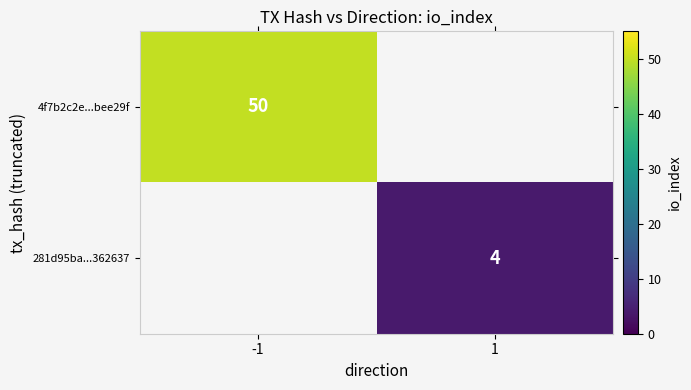

At which category is the sum across all series the highest?

-1